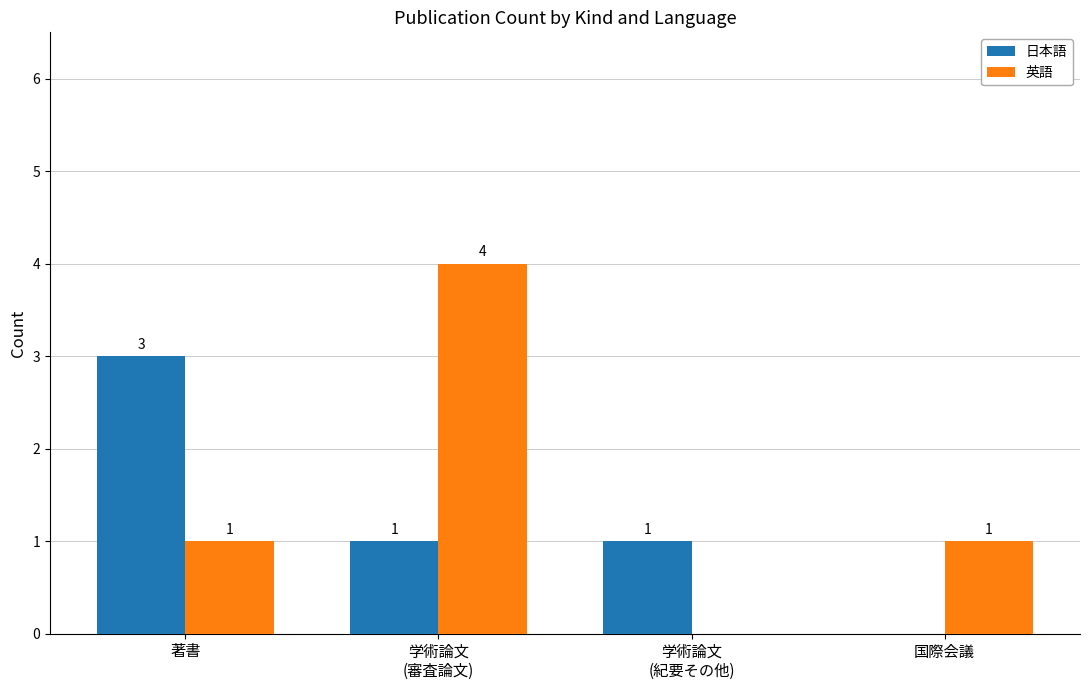

Which series has the largest range (max minus min)?

英語